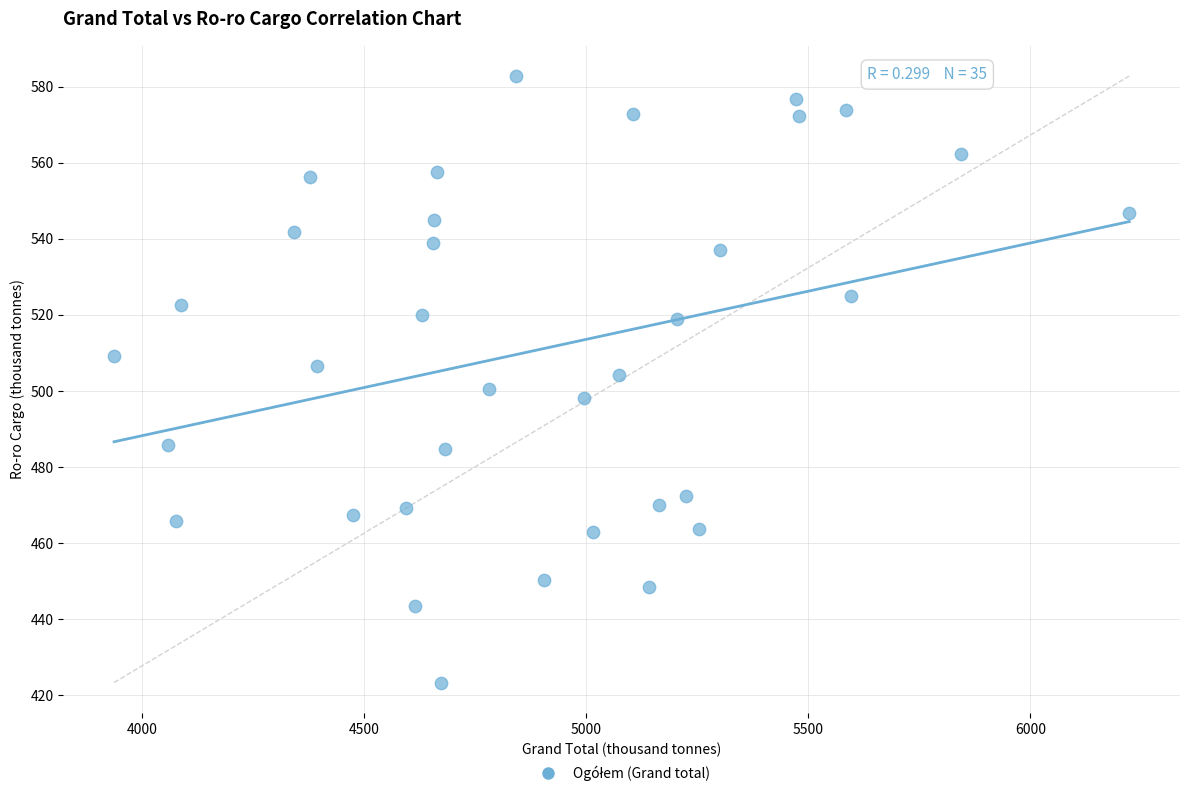

What is the range of Y values (max minus min)?

159.5